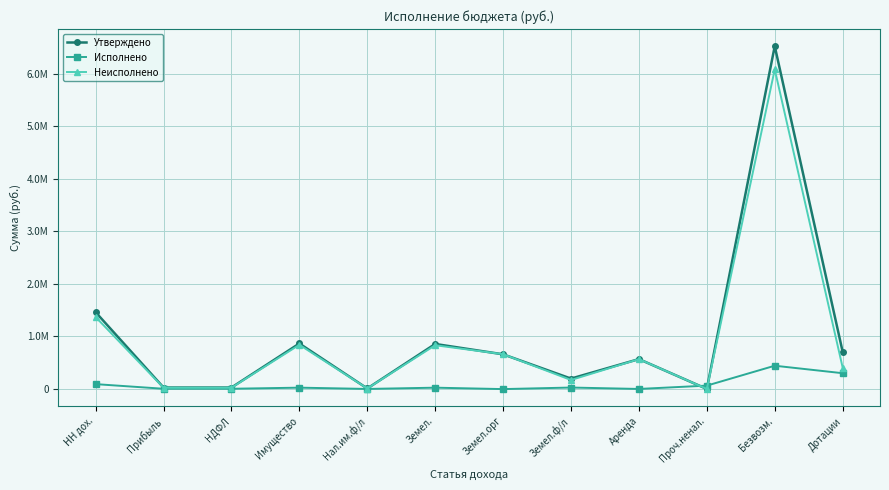

What are all the series names shown in the legend?

Утверждено, Исполнено, Неисполнено